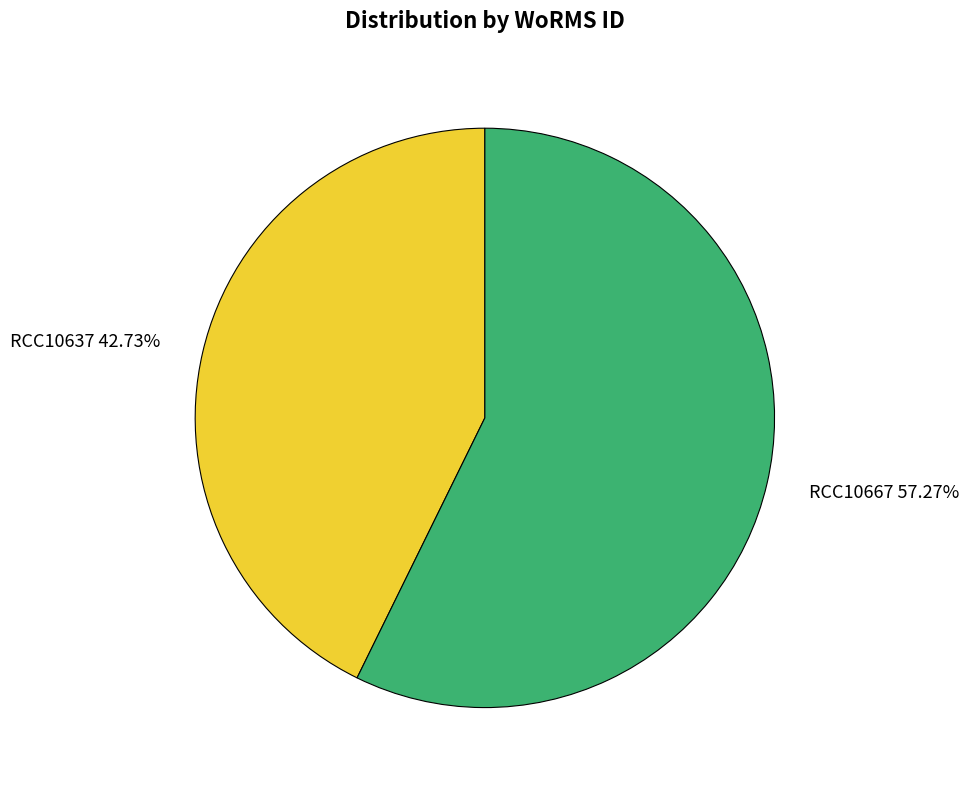

How many segments does this pie chart have?

2